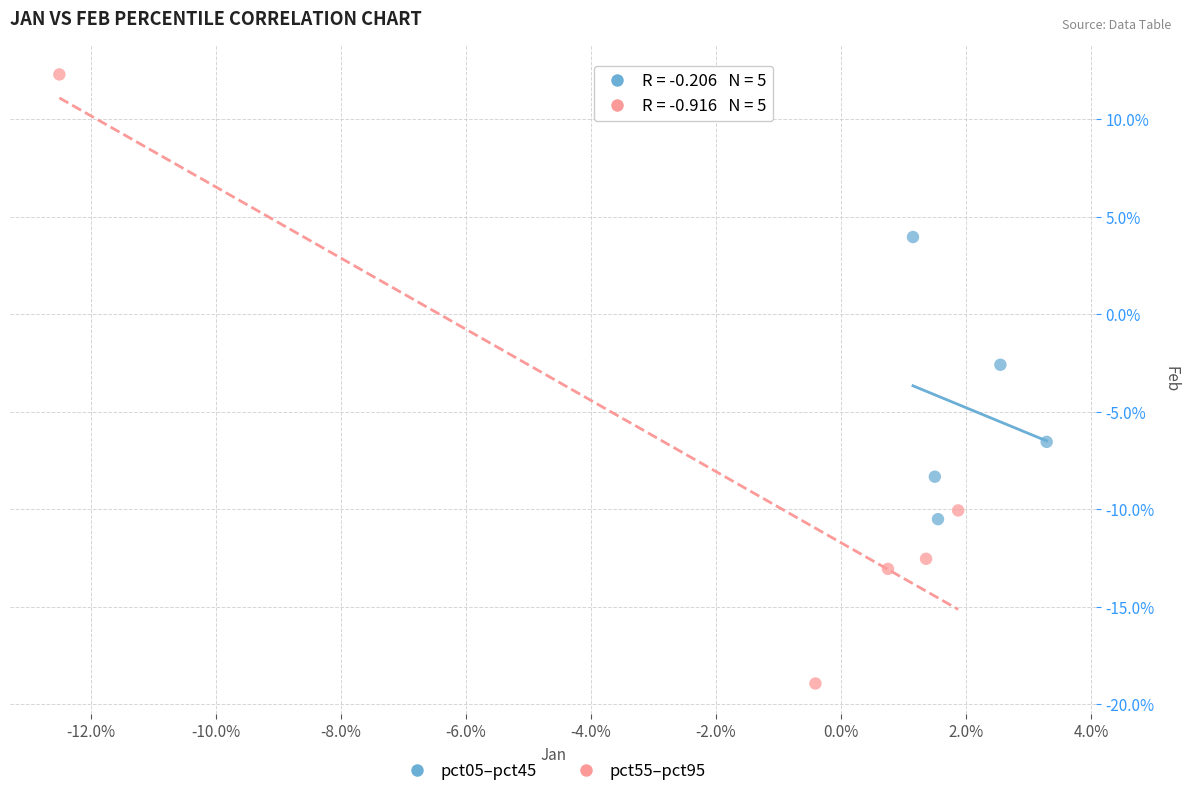

Which series has the widest spread of Y values?

pct55–pct95